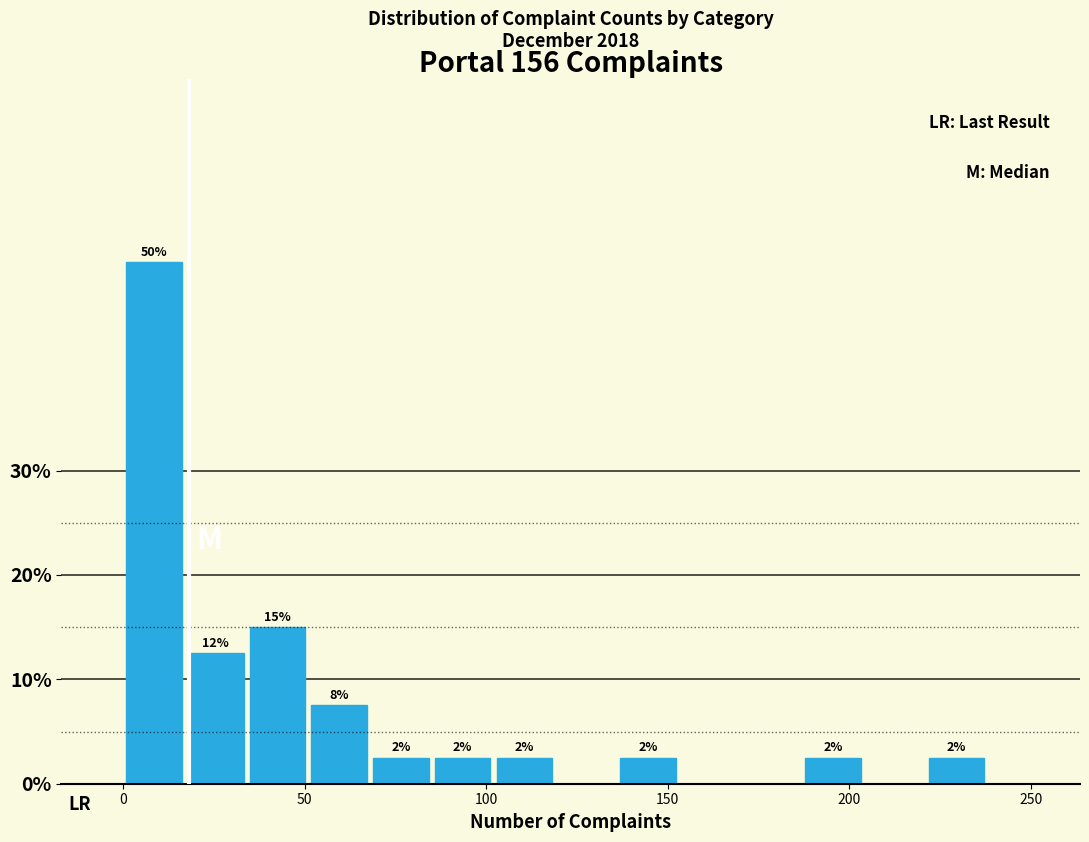

Read against the x-axis, roughly where is the centre of the tallest bar?

10